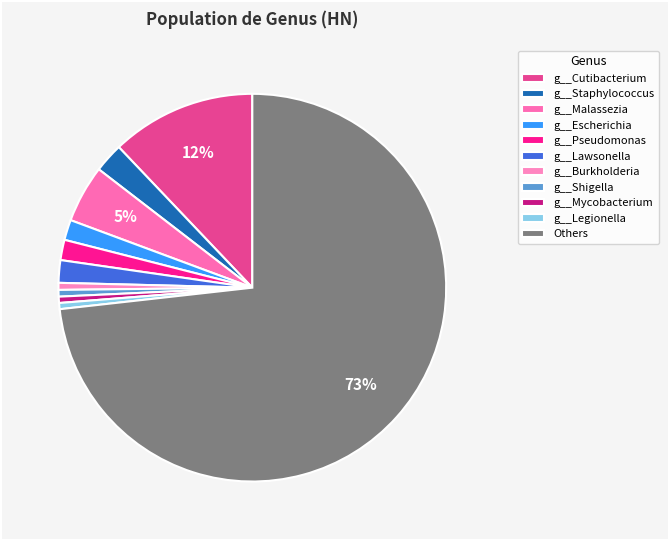

Does Others account for over 50% of the chart?

Yes